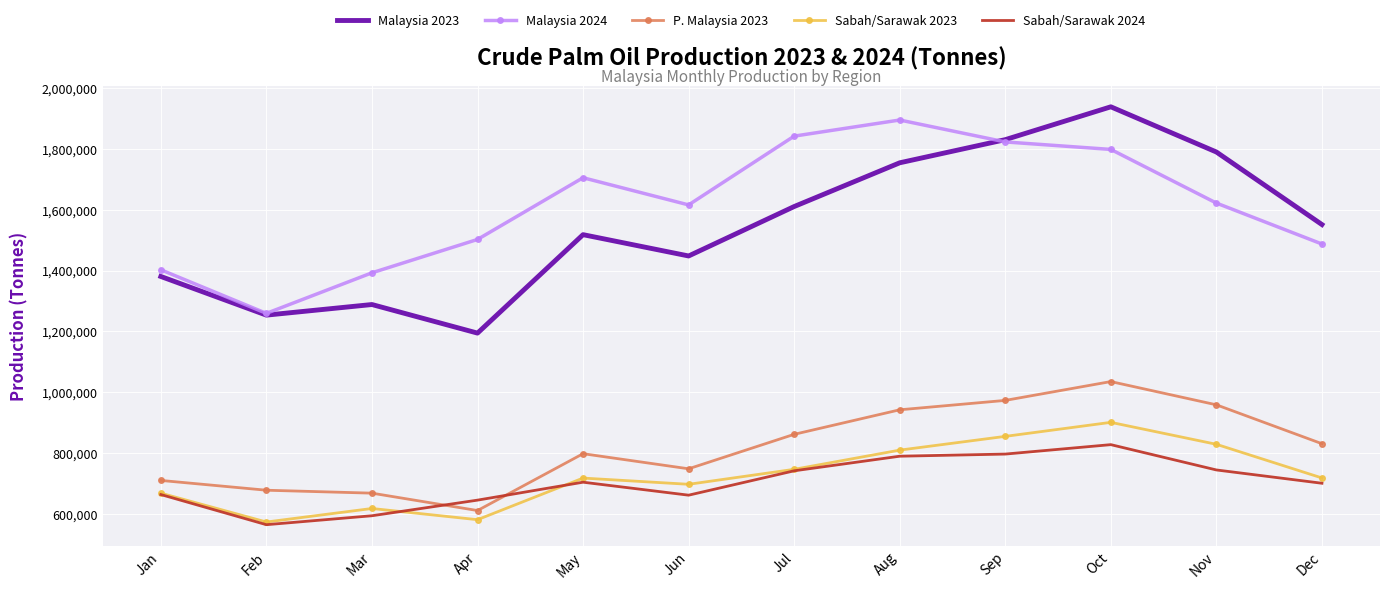

At which category is the sum across all series the highest?

Oct